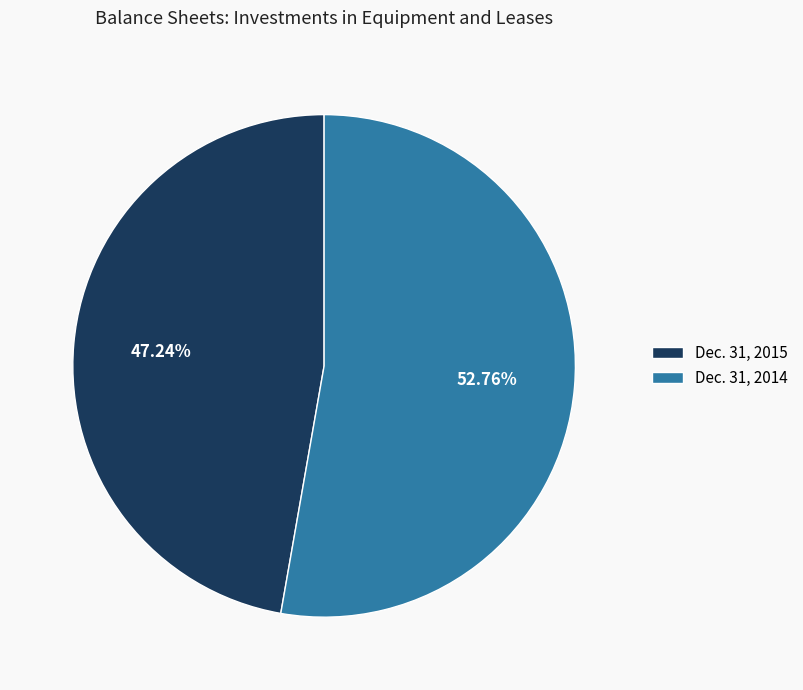

Between Dec. 31, 2014 and Dec. 31, 2015, which is larger?

Dec. 31, 2014